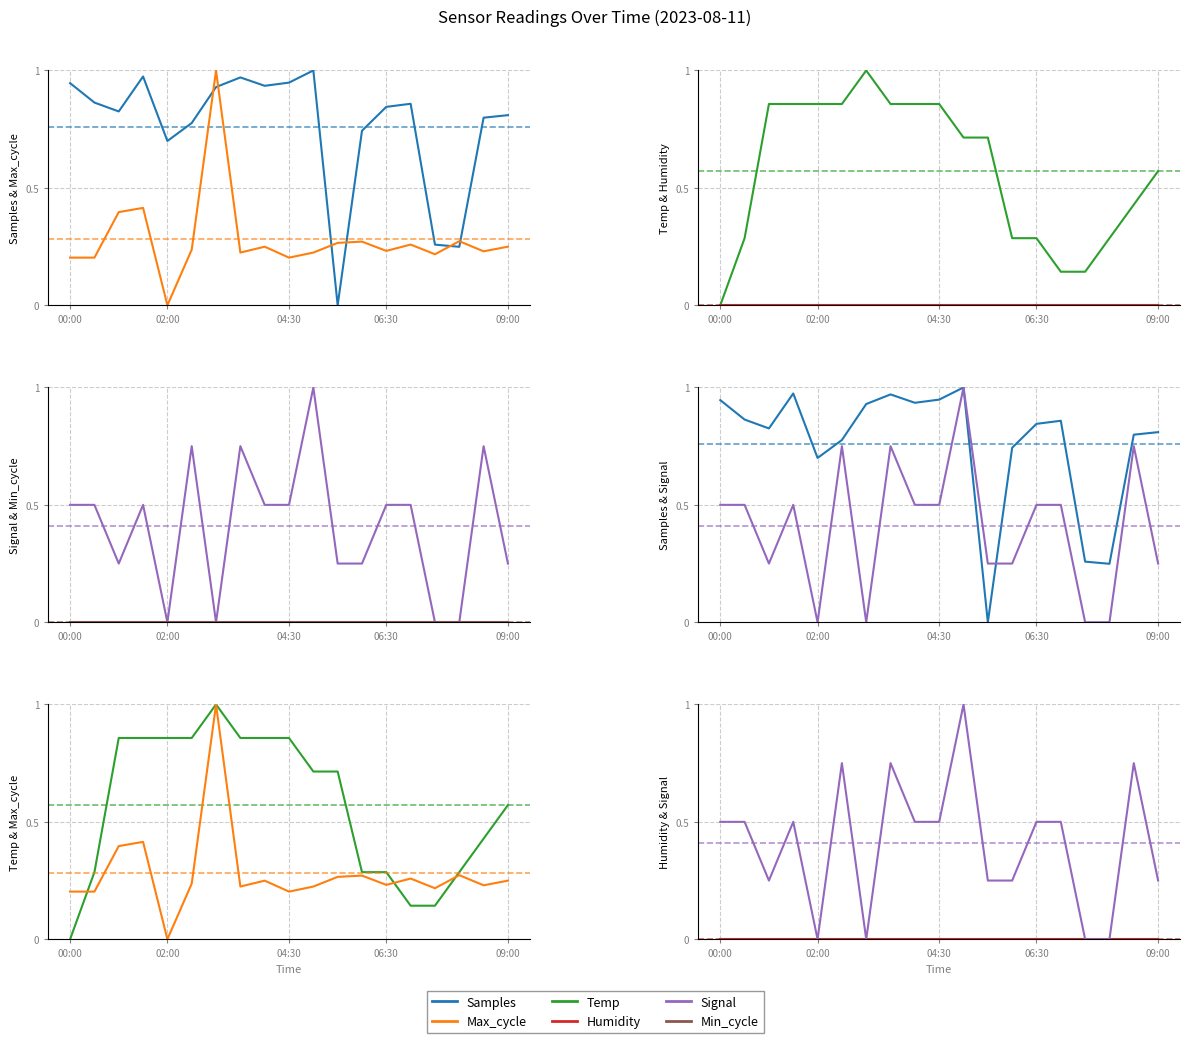

Which series has the largest total across all categories?

Samples